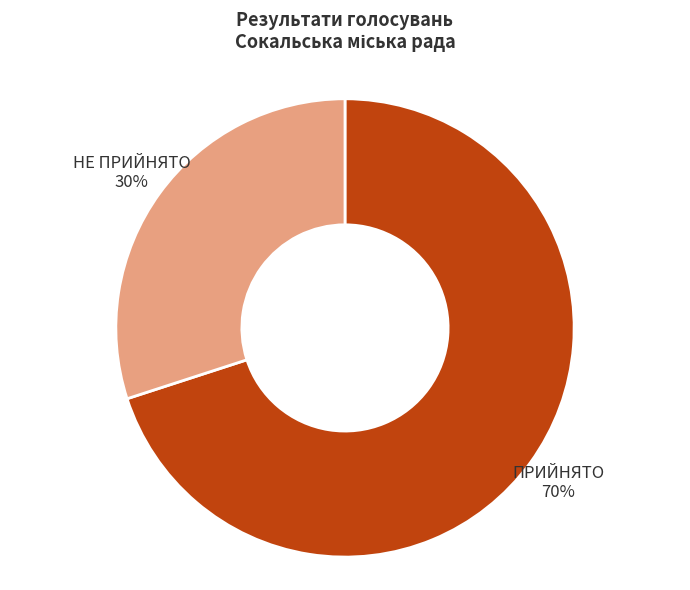

To the nearest percent, what is the difference between the largest and smallest slice percentages?

40%